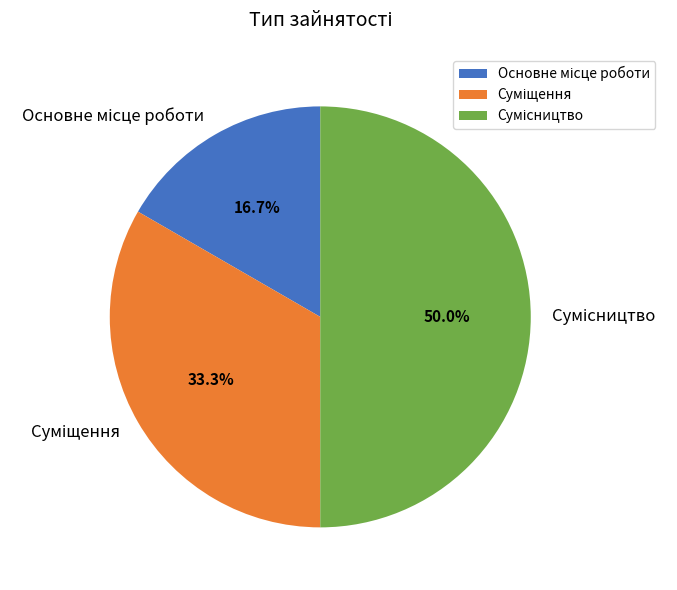

What is the change in value from Основне місце роботи to Сумісництво?

+2